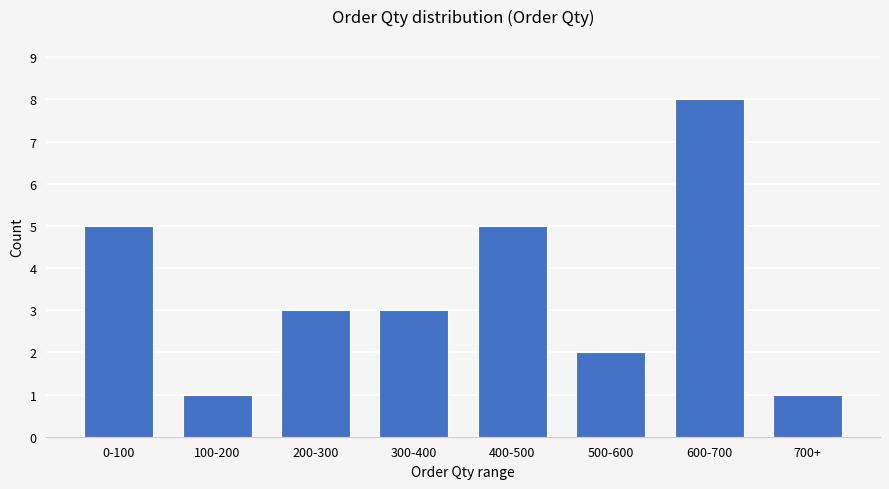

Reading right to left, transcribe all the data shown in this chart.

1	8	2	5	3	3	1	5